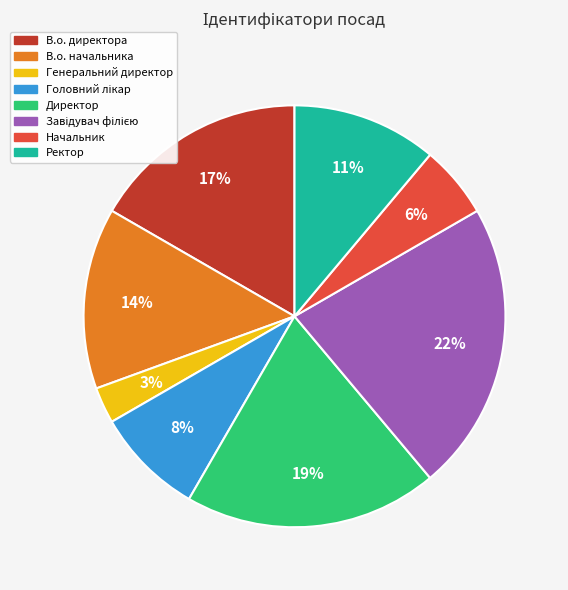

Is it true that Ректор is 4% of the pie?

False